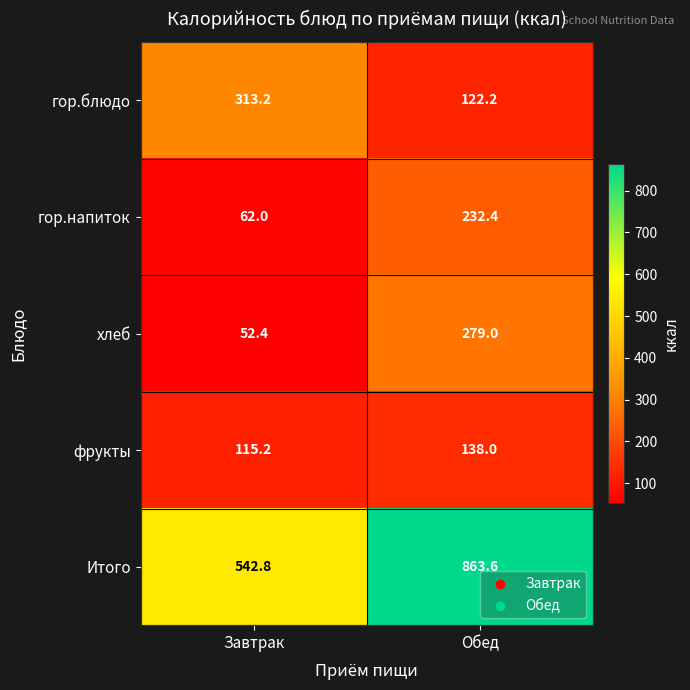

Count the number of data series in this chart.

5